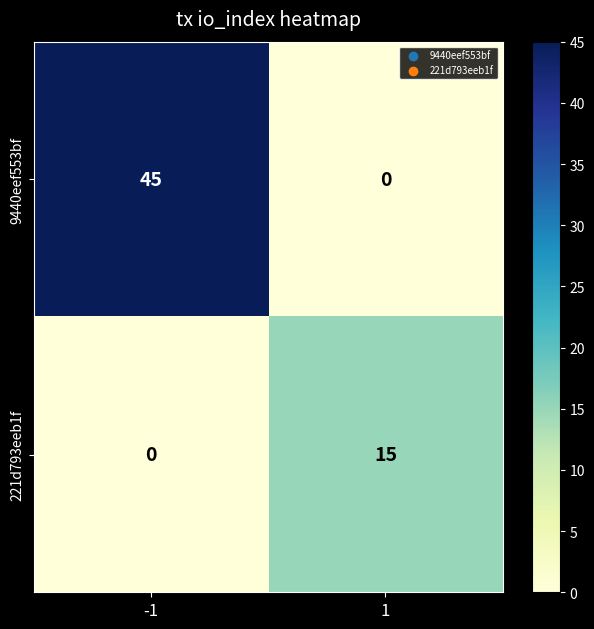

Which series has the largest range (max minus min)?

9440eef553bf